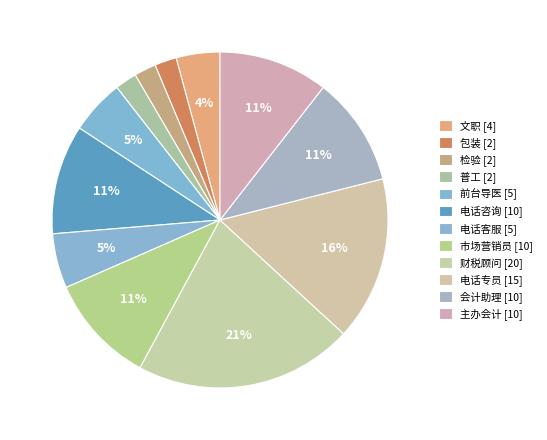

The 文职 [4] slice represents 4% of the pie. True or false?

True